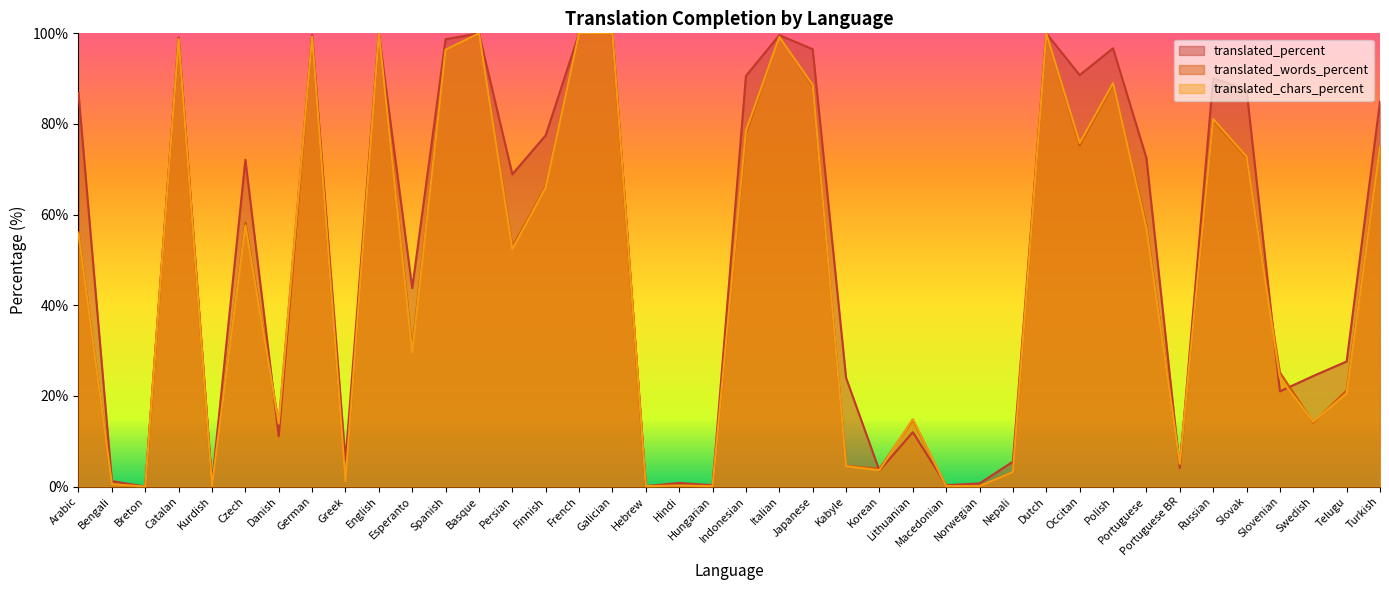

What is the value of the translated_words_percent point at the 25th from the left?

3.9